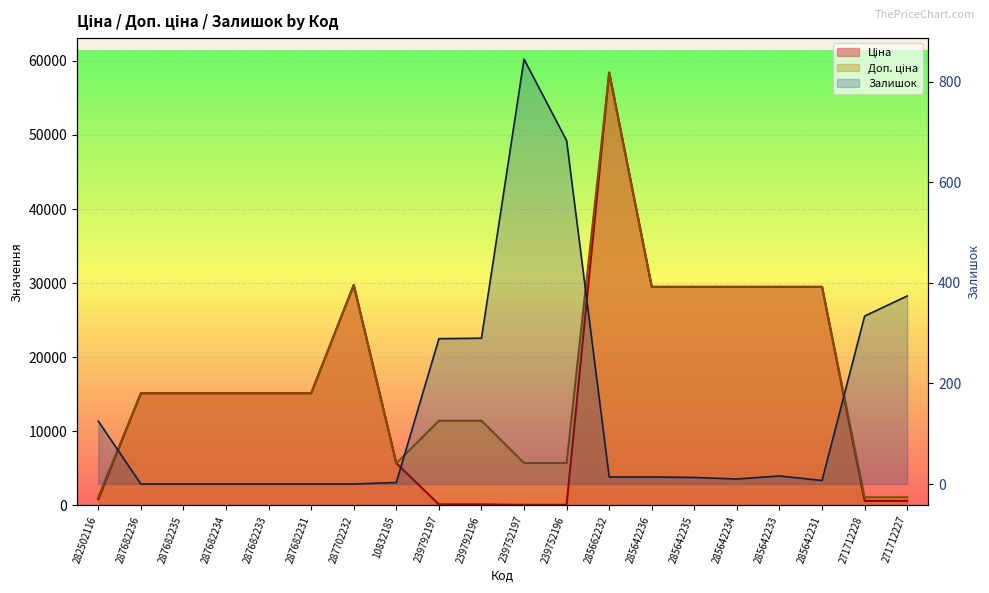

What value does the Ціна series have at 239792197?

114.1